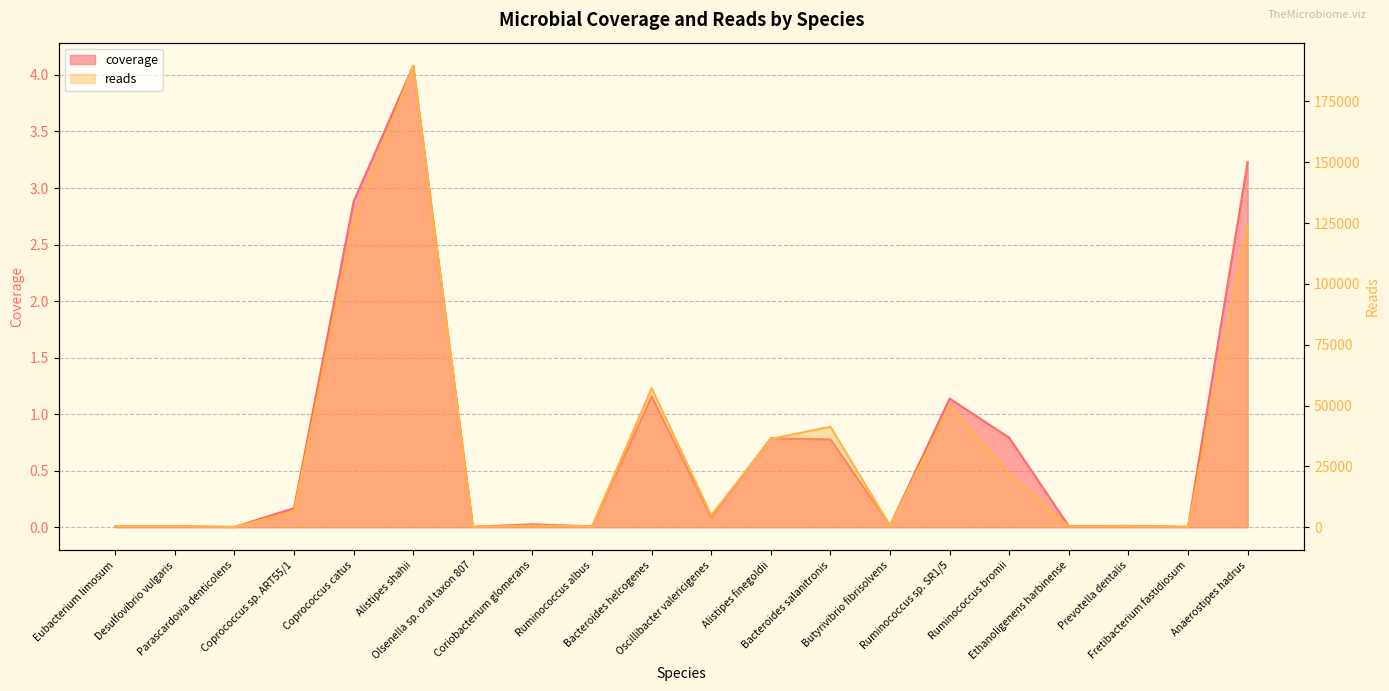

Reading left to right, list all the values displayed in this chart.

coverage: Eubacterium limosum=0.0	Desulfovibrio vulgaris=0.0	Parascardovia denticolens=0.0	Coprococcus sp. ART55/1=0.2	Coprococcus catus=2.9	Alistipes shahii=4.1	Olsenella sp. oral taxon 807=0.0	Coriobacterium glomerans=0.0	Ruminococcus albus=0.0	Bacteroides helcogenes=1.2	Oscillibacter valericigenes=0.1	Alistipes finegoldii=0.8	Bacteroides salanitronis=0.8	Butyrivibrio fibrisolvens=0.0	Ruminococcus sp. SR1/5=1.1	Ruminococcus bromii=0.8	Ethanoligenens harbinense=0.0	Prevotella dentalis=0.0	Fretibacterium fastidiosum=0.0	Anaerostipes hadrus=3.2
reads: Eubacterium limosum=448.0	Desulfovibrio vulgaris=389.0	Parascardovia denticolens=45.0	Coprococcus sp. ART55/1=6501.0	Coprococcus catus=125303.0	Alistipes shahii=189627.0	Olsenella sp. oral taxon 807=144.0	Coriobacterium glomerans=661.0	Ruminococcus albus=374.0	Bacteroides helcogenes=57115.0	Oscillibacter valericigenes=4872.0	Alistipes finegoldii=36247.0	Bacteroides salanitronis=41290.0	Butyrivibrio fibrisolvens=590.0	Ruminococcus sp. SR1/5=49788.0	Ruminococcus bromii=21950.0	Ethanoligenens harbinense=335.0	Prevotella dentalis=490.0	Fretibacterium fastidiosum=87.0	Anaerostipes hadrus=124195.0